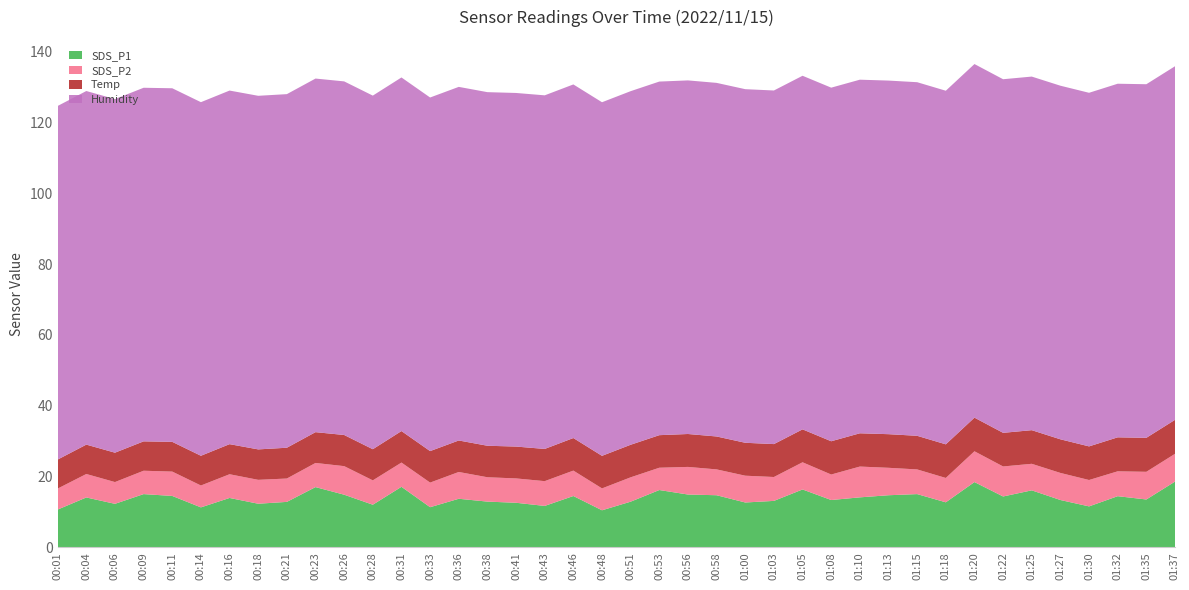

Reading left to right, list all the values displayed in this chart.

SDS_P1: 10.7	14.1	12.3	15.0	14.5	11.3	13.9	12.3	12.8	17.0	14.8	12.0	17.1	11.3	13.7	12.9	12.6	11.7	14.5	10.4	12.9	16.2	14.9	14.7	12.7	13.1	16.3	13.3	14.1	14.7	15.0	12.7	18.4	14.3	16.1	13.3	11.6	14.4	13.5	18.6
SDS_P2: 5.9	6.6	6.2	6.6	6.9	6.2	6.7	6.8	6.6	6.8	8.1	6.9	6.8	7.0	7.6	6.9	6.9	7.0	7.2	6.2	6.9	6.3	7.8	7.3	7.6	6.8	7.7	7.2	8.7	7.8	7.0	6.9	8.7	8.5	7.5	7.7	7.5	7.0	7.8	7.8
Temp: 8.2	8.3	8.3	8.3	8.4	8.4	8.5	8.6	8.7	8.7	8.8	8.8	8.9	8.9	8.9	8.9	9.0	9.1	9.2	9.2	9.2	9.2	9.3	9.3	9.3	9.3	9.3	9.4	9.4	9.5	9.5	9.5	9.5	9.5	9.5	9.5	9.5	9.6	9.6	9.6
Humidity: 99.9	99.9	99.9	99.9	99.9	99.9	99.9	99.9	99.9	99.9	99.9	99.9	99.9	99.9	99.9	99.9	99.9	99.9	99.9	99.9	99.9	99.9	99.9	99.9	99.9	99.9	99.9	99.9	99.9	99.9	99.9	99.9	99.9	99.9	99.9	99.9	99.9	99.9	99.9	99.9